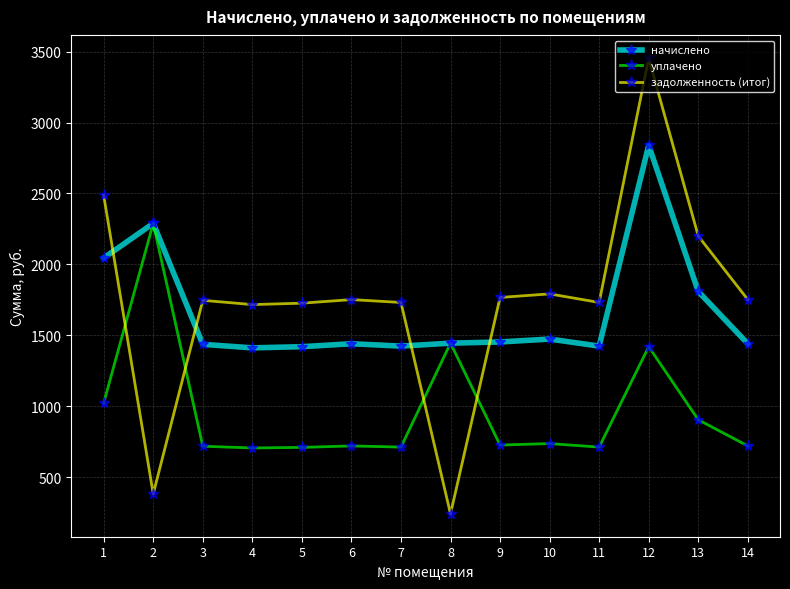

What is the smallest value displayed?

240.8